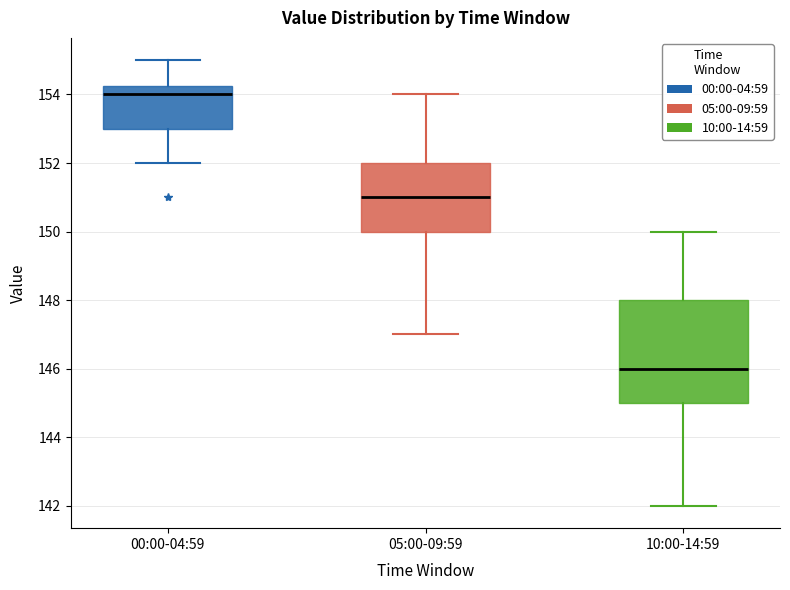

Which box's median line is the highest?

00:00-04:59